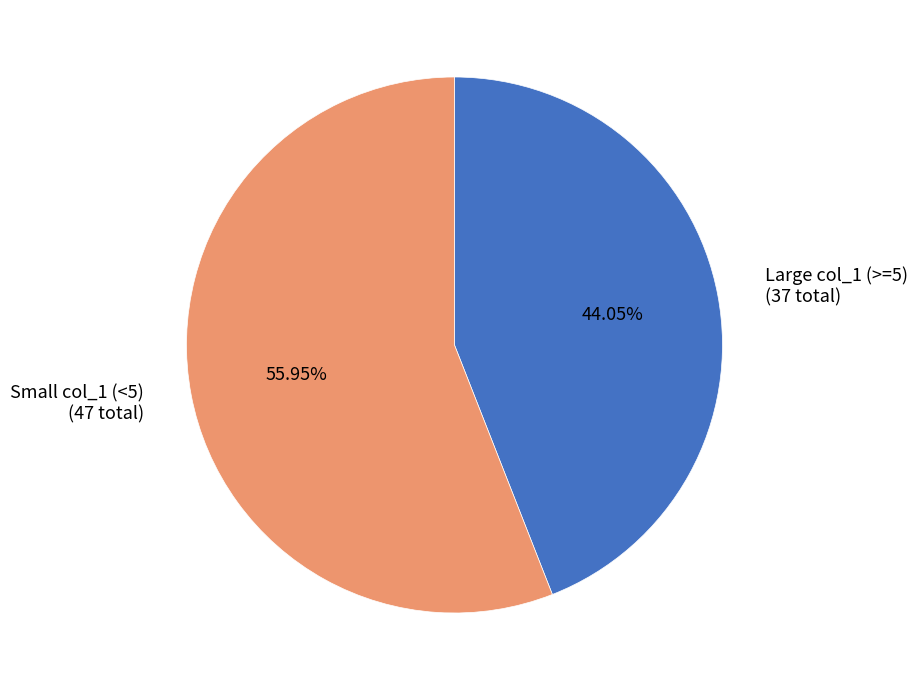

Rank the categories by value from lowest to highest.

Large col_1 (>=5) (37 total), Small col_1 (<5) (47 total)